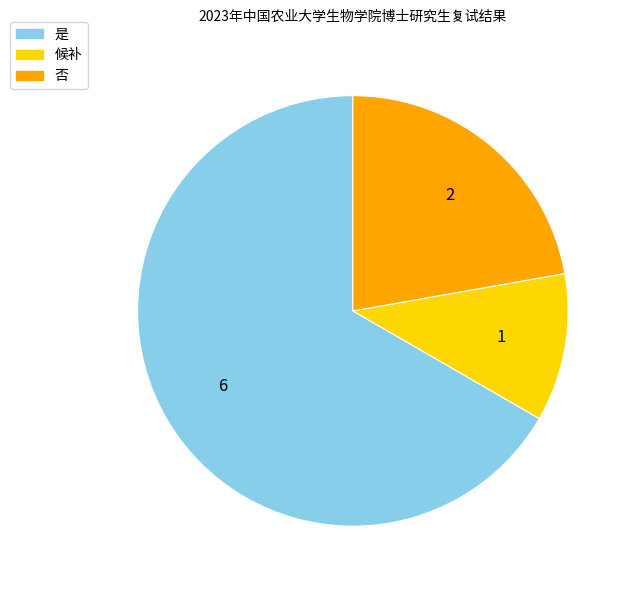

Does 是 represent more than half of the total?

Yes